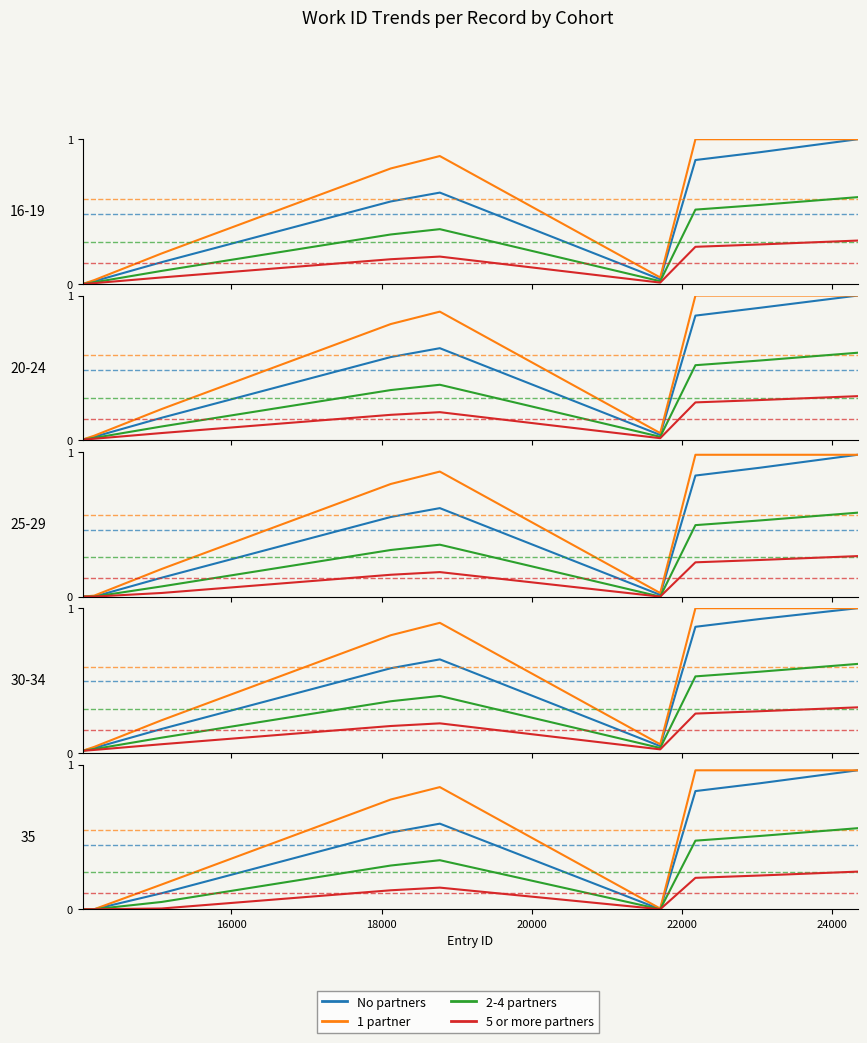

True or false: 1 partner has a value of 0.4 at 7.

False